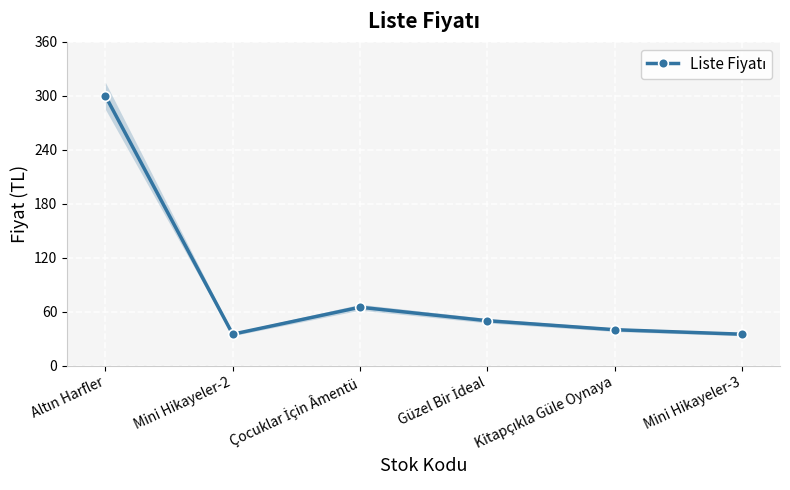

How many interior local peaks (higher than both neighbors) does the data have?

1